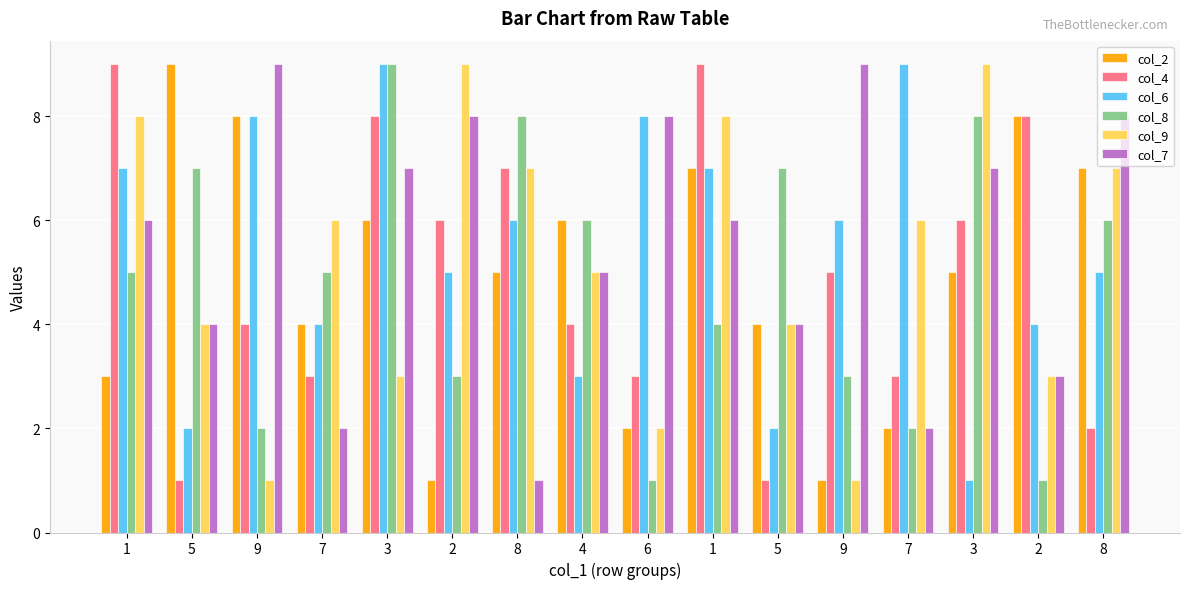

Which label corresponds to the largest value in the chart?

5